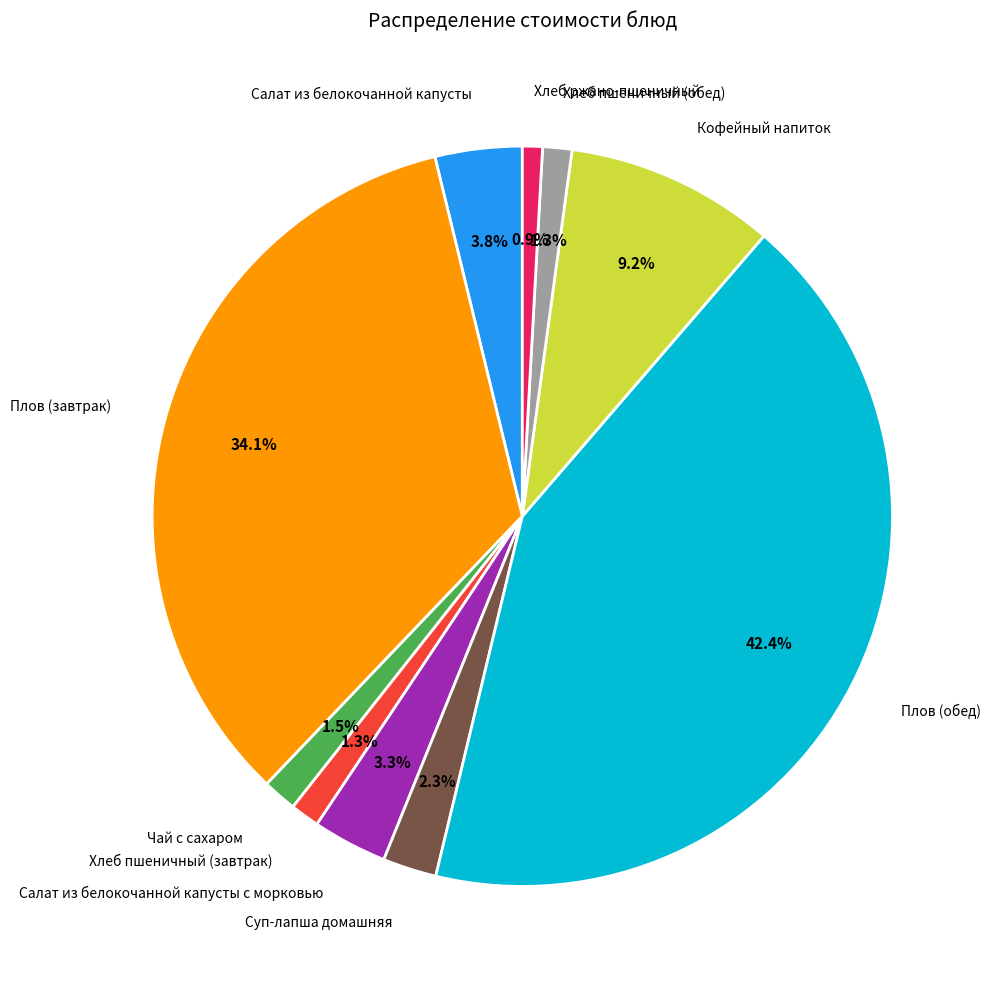

Does any single category account for the majority?

No